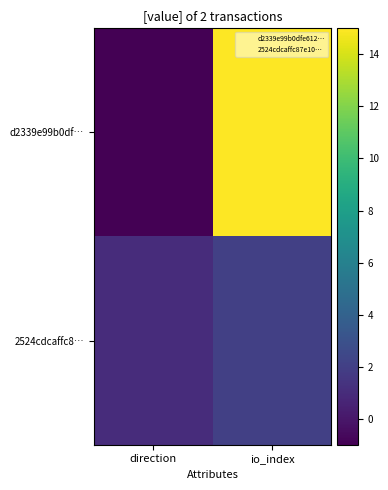

What is the smallest value displayed?

-1